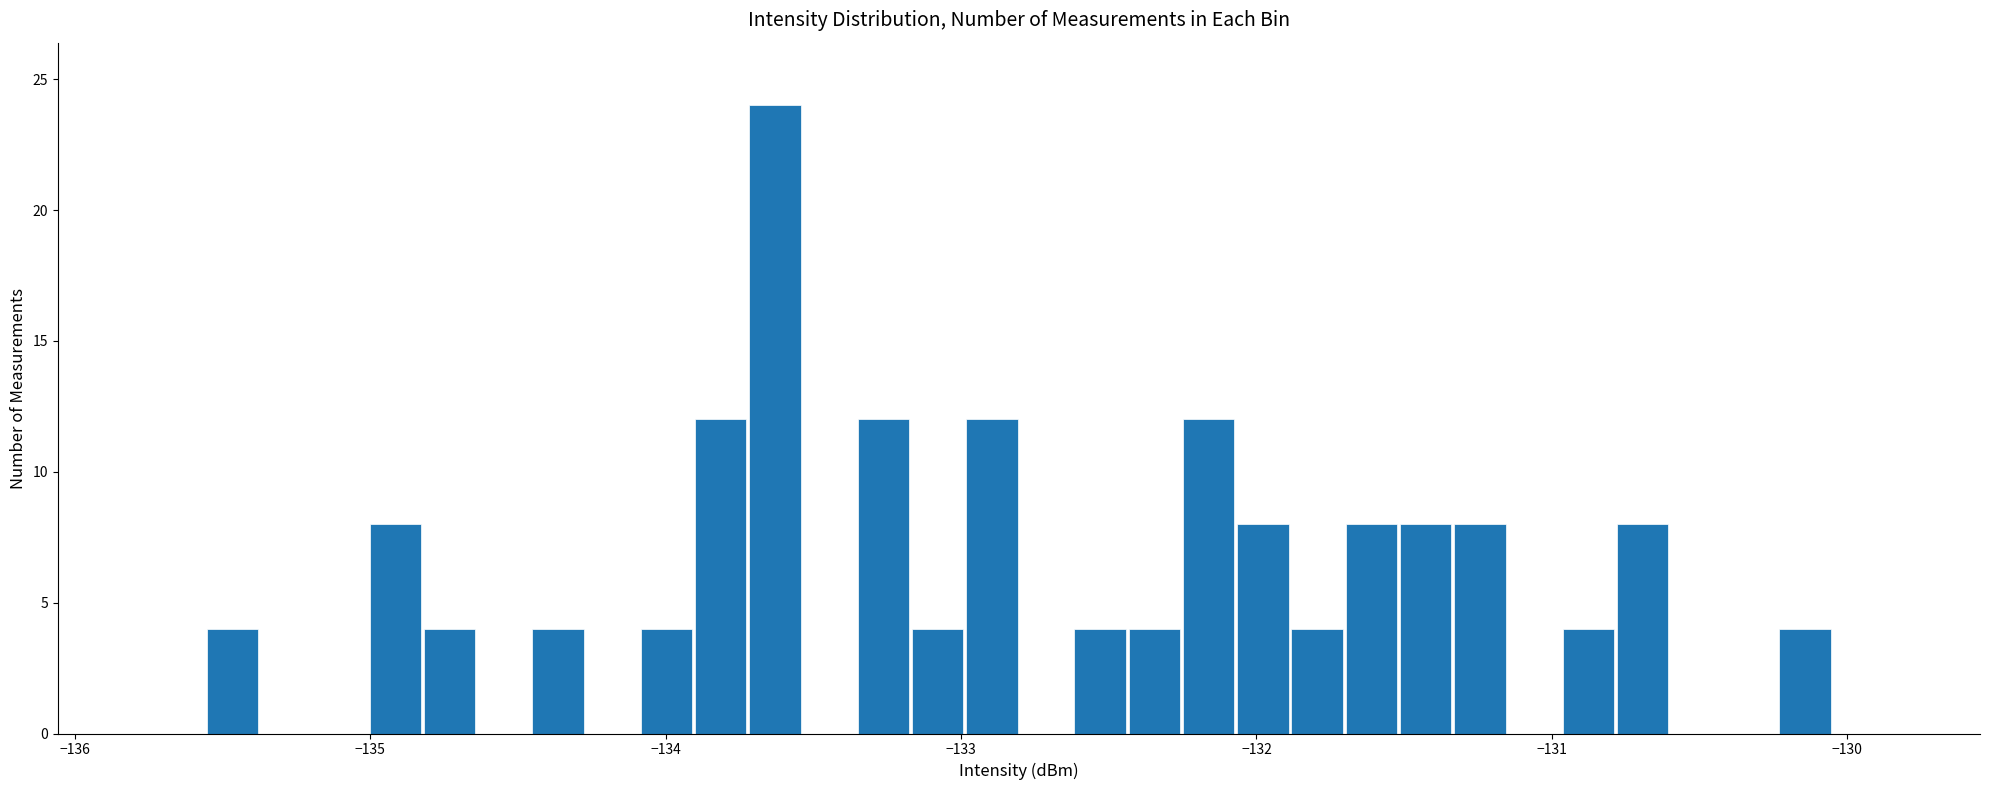

Read against the x-axis, roughly where is the centre of the tallest bar?

-133.6